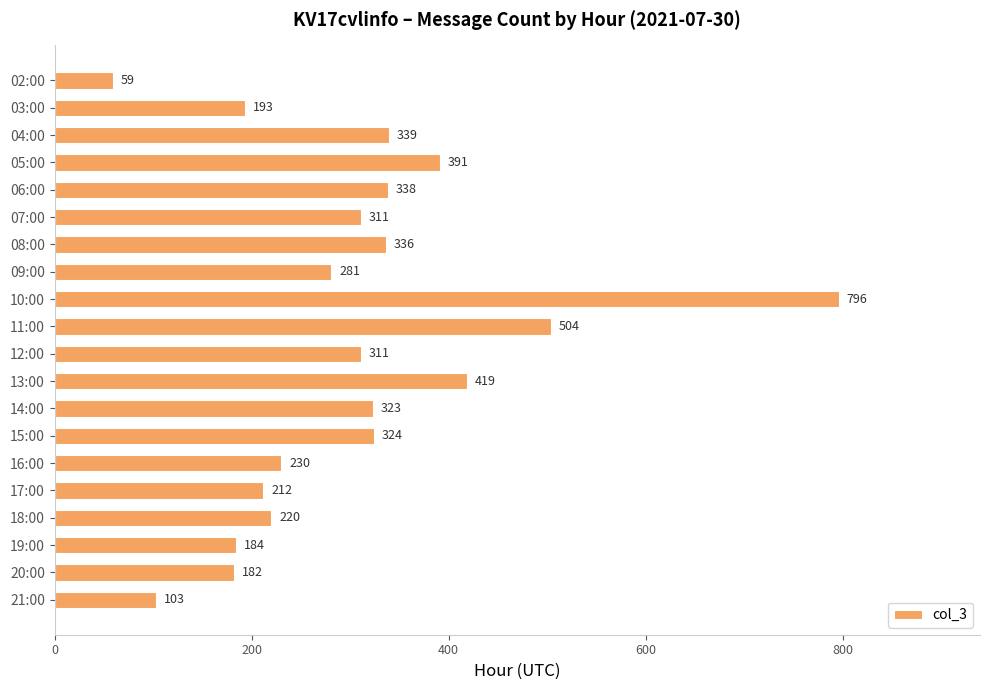

What is the approximate value at 20:00?

182